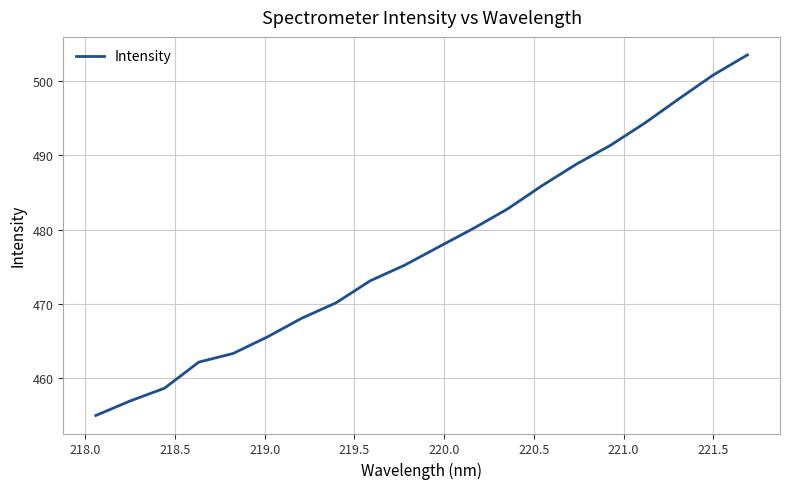

What is the maximum value shown in the chart?

503.5